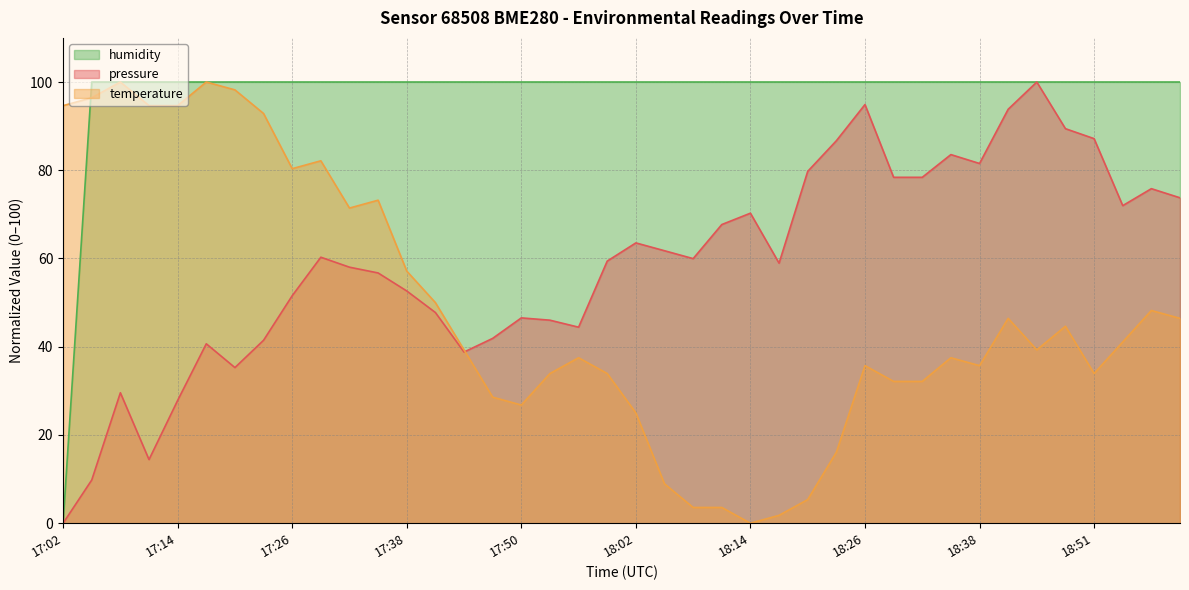

True or false: temperature and pressure cross at least once.

True